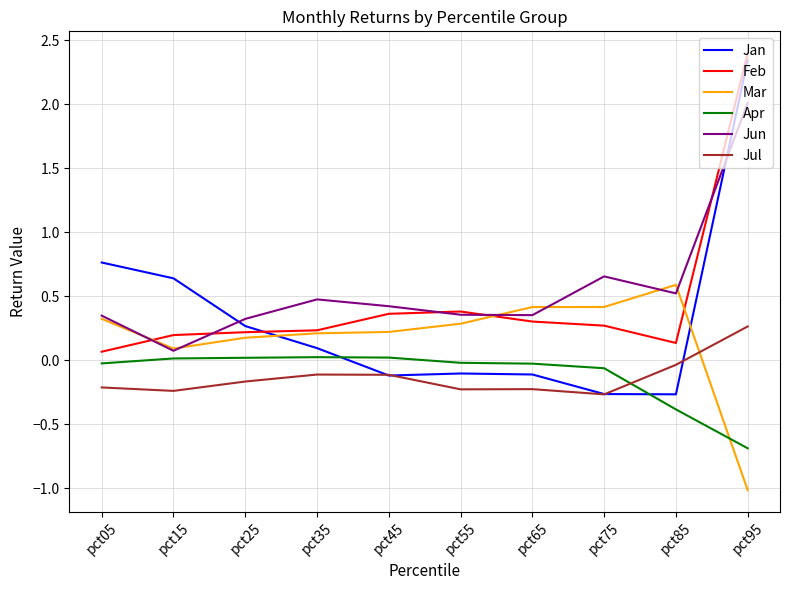

What is the minimum value for Jul?

-0.3